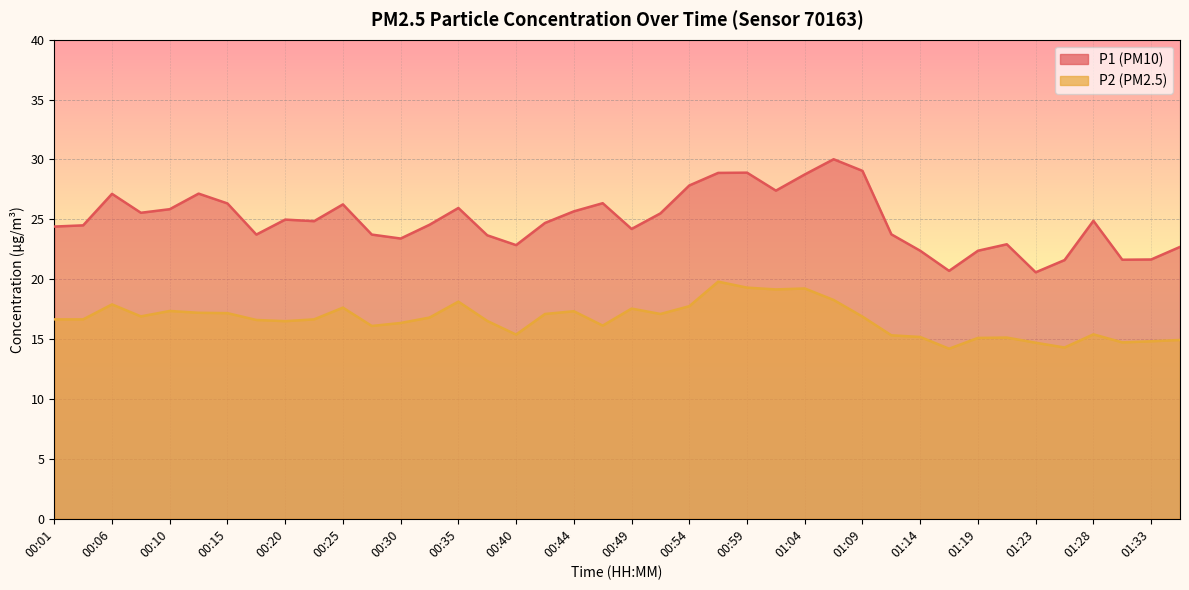

True or false: P1 and P2 cross at least once.

False